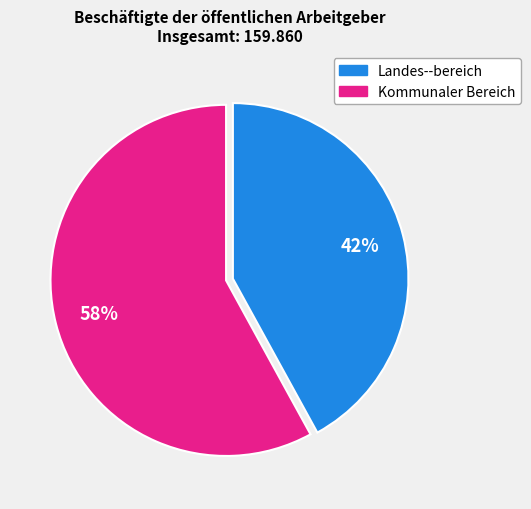

True or false: Kommunaler Bereich accounts for 58% of the total.

True